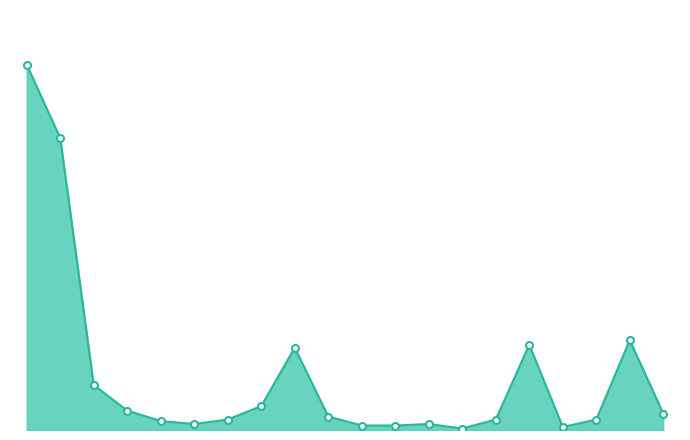

Does the chart have visible grid lines?

No